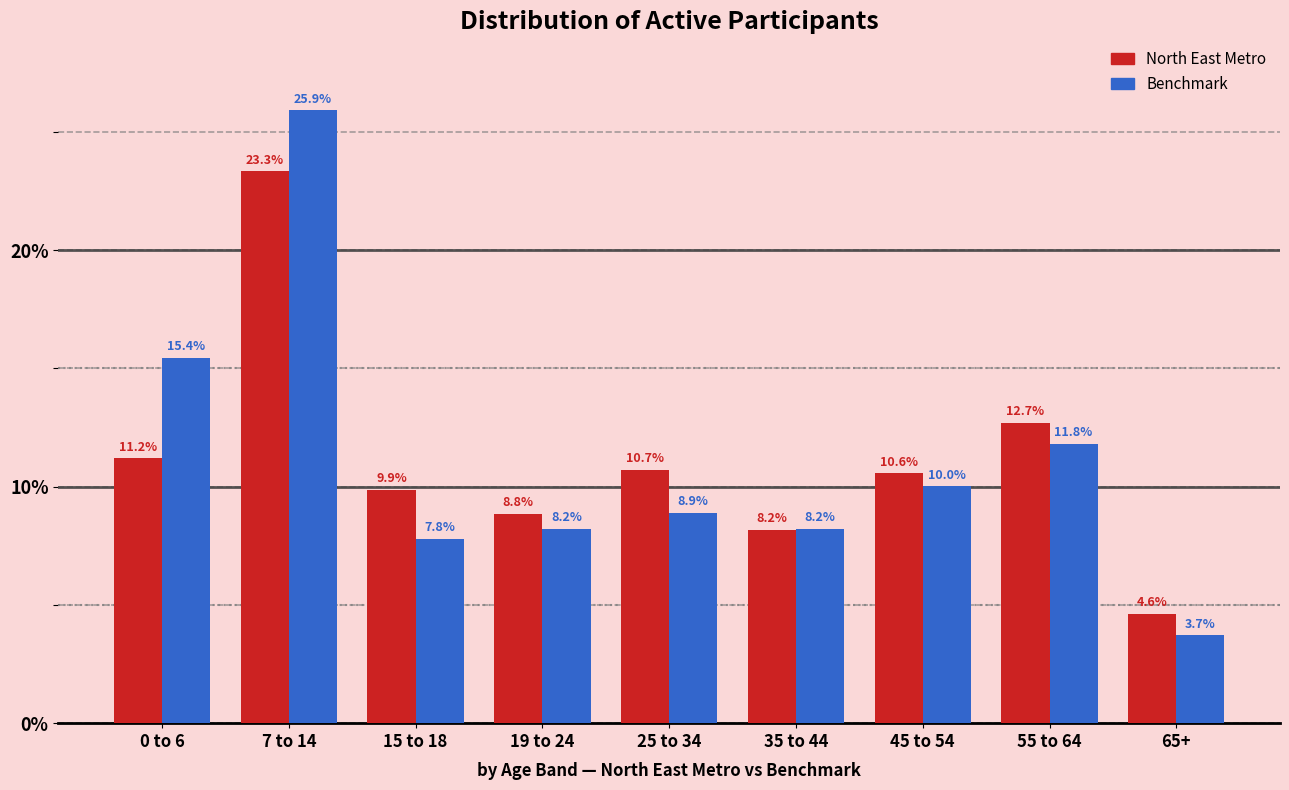

Does the chart contain any negative values?

No